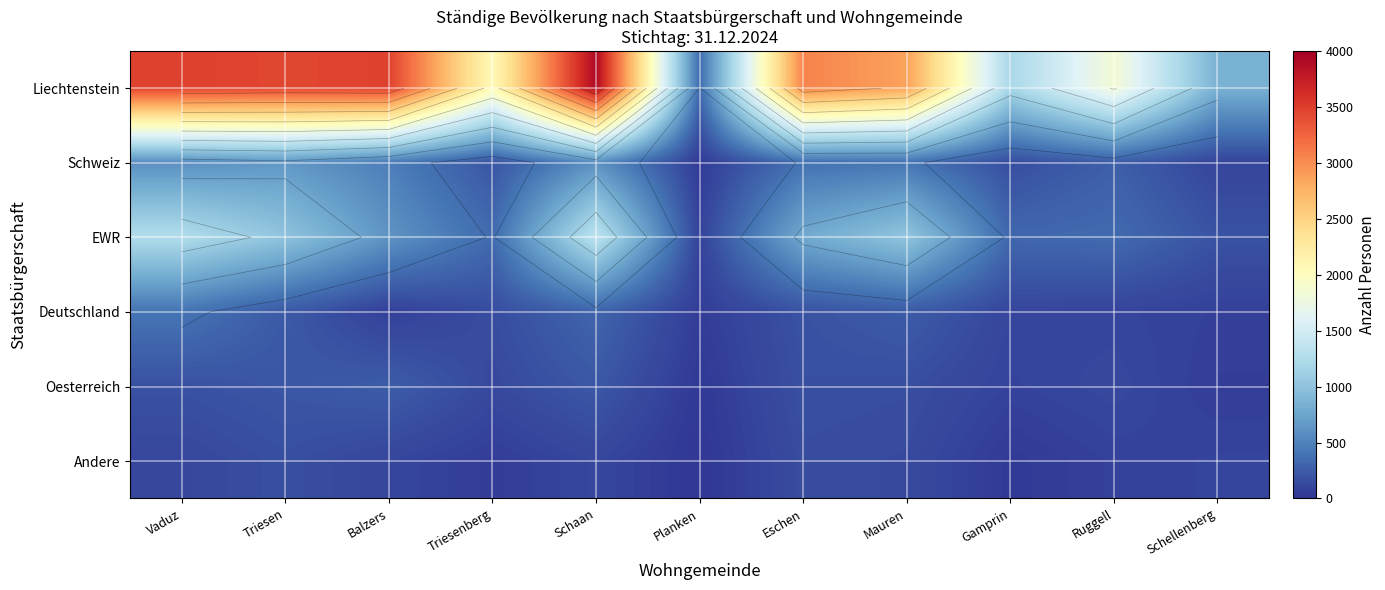

What is the difference between the Andere values at Schellenberg and Ruggell?

15